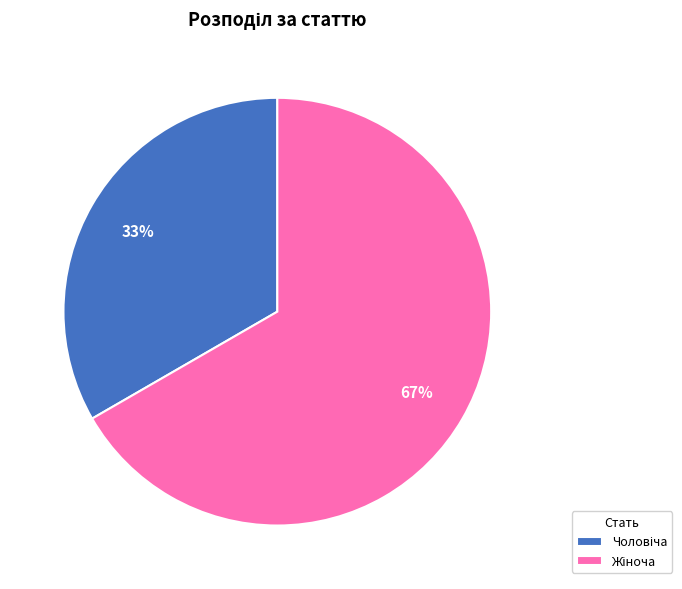

Count the number of slices in the pie.

2